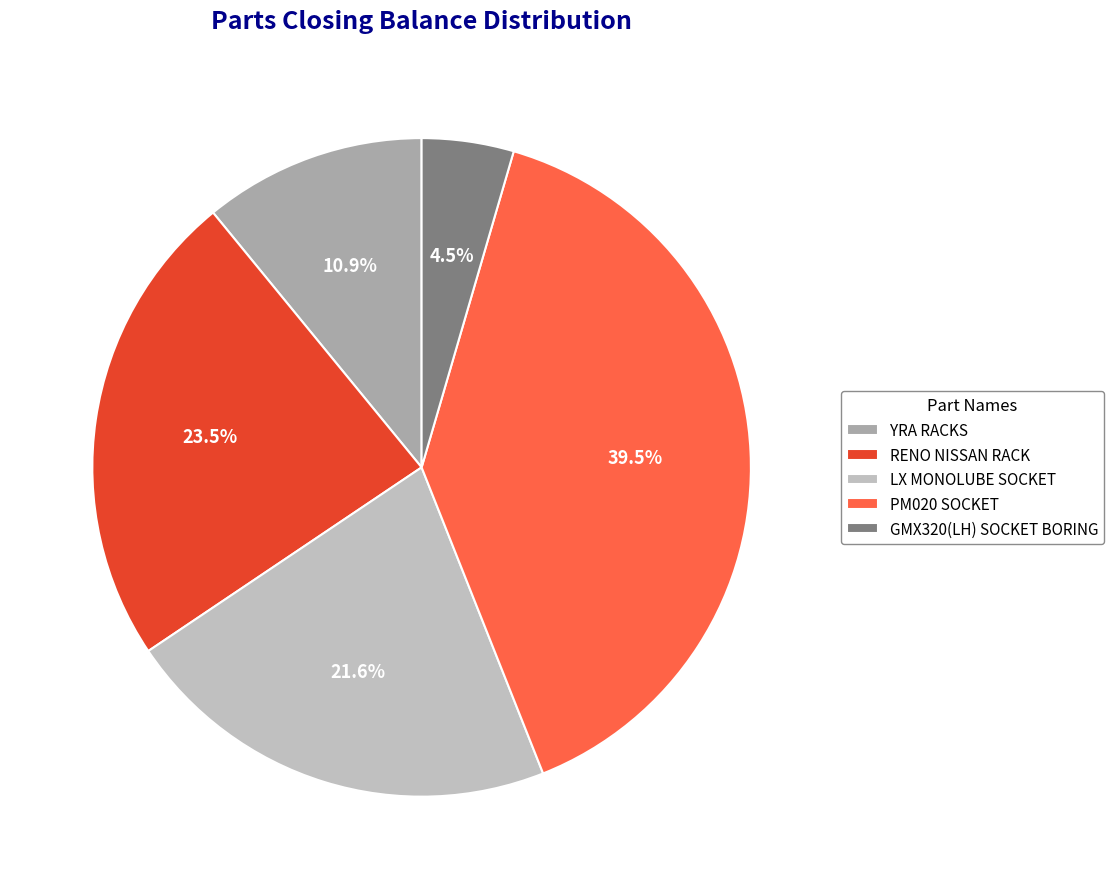

To the nearest percent, what percentage of the pie is YRA RACKS?

11%